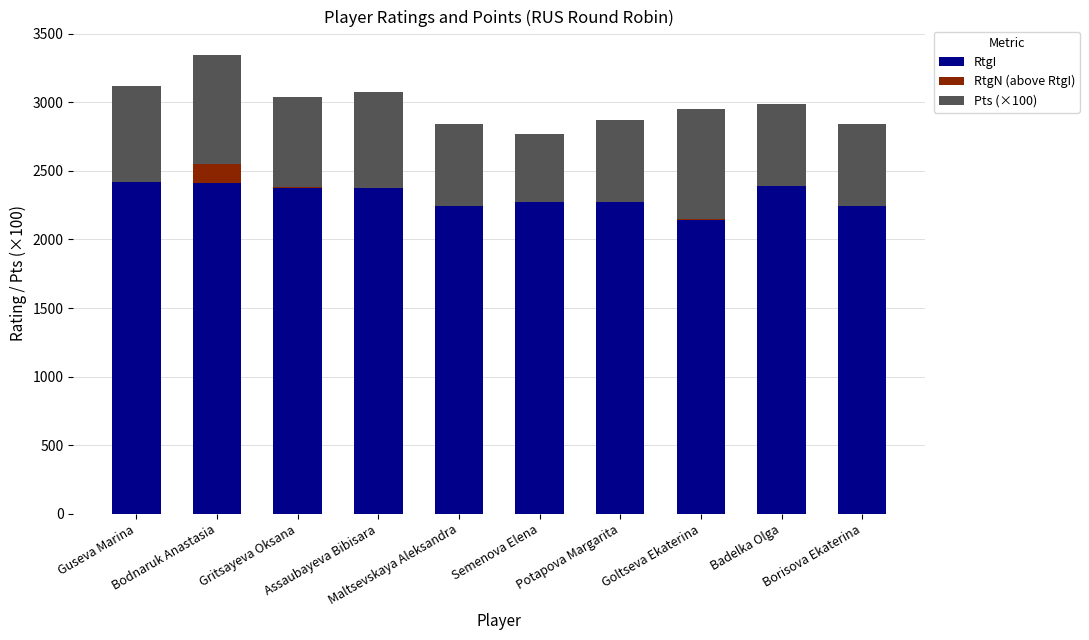

What is the label of the 2nd bar from the right?

Badelka Olga